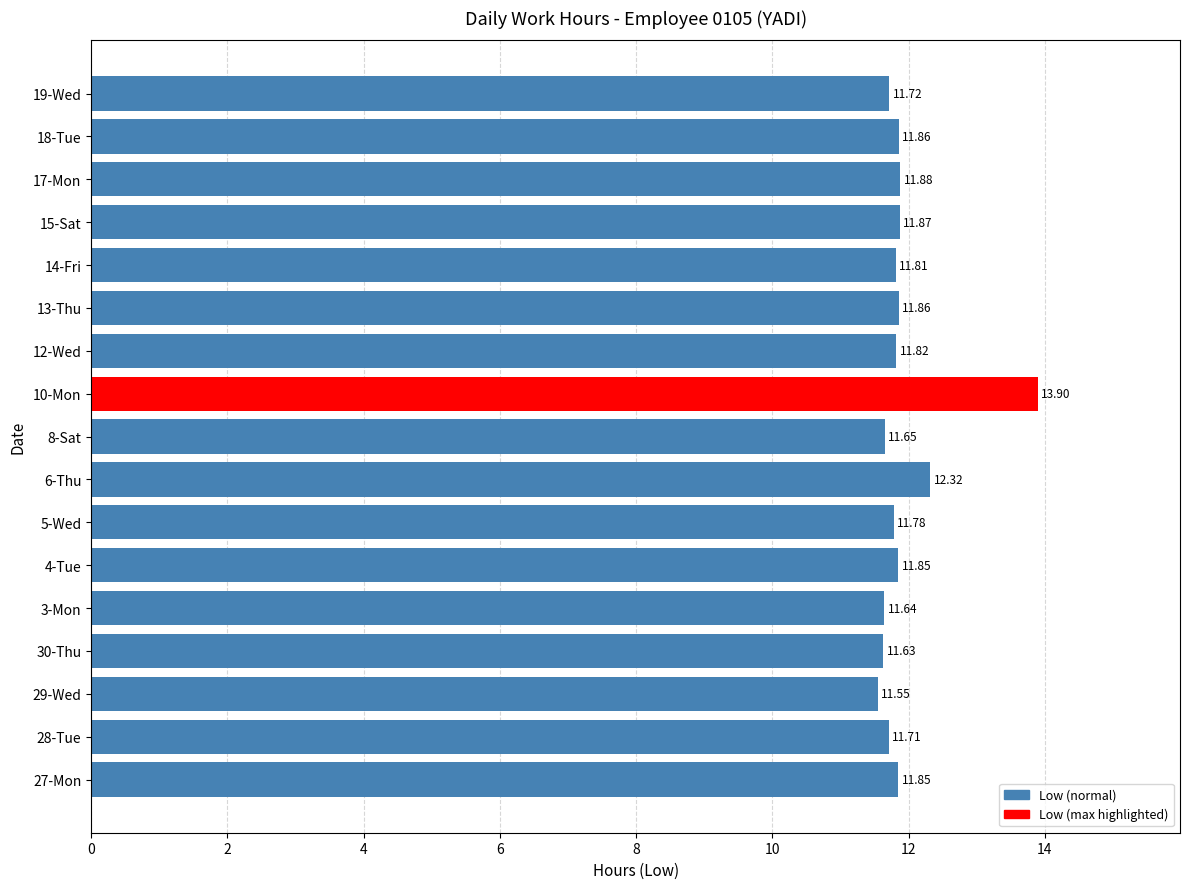

What is the ratio of the value at 29-Wed to the value at 4-Tue?

1.0